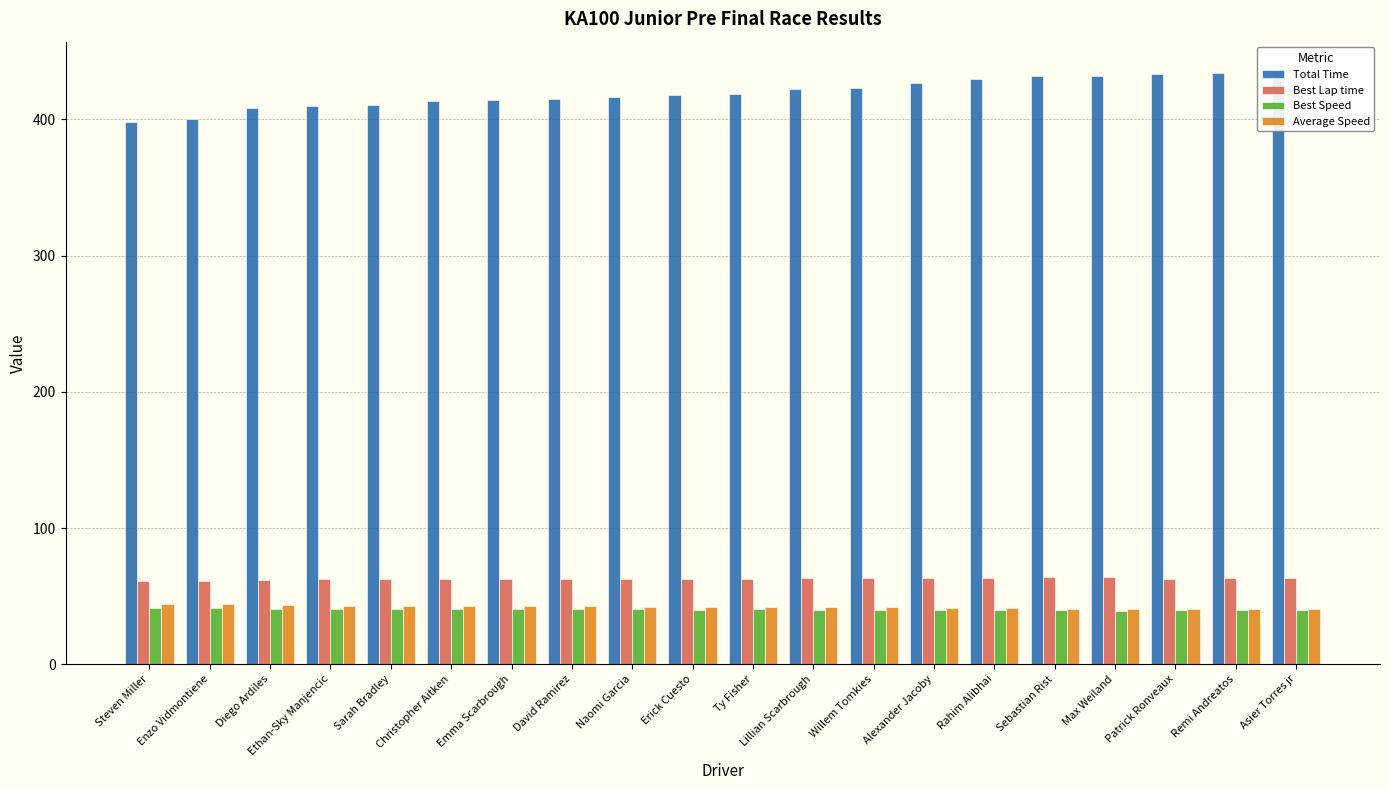

What is the spread (max minus min) of values at Asier Torres jr?

395.3